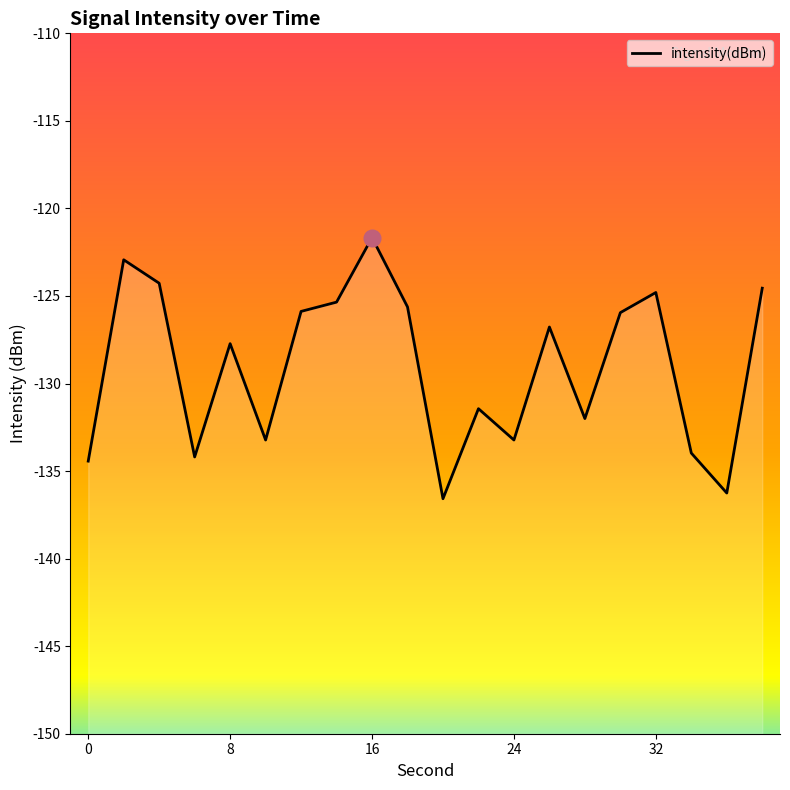

Where is the data nearest to the value -129?

8